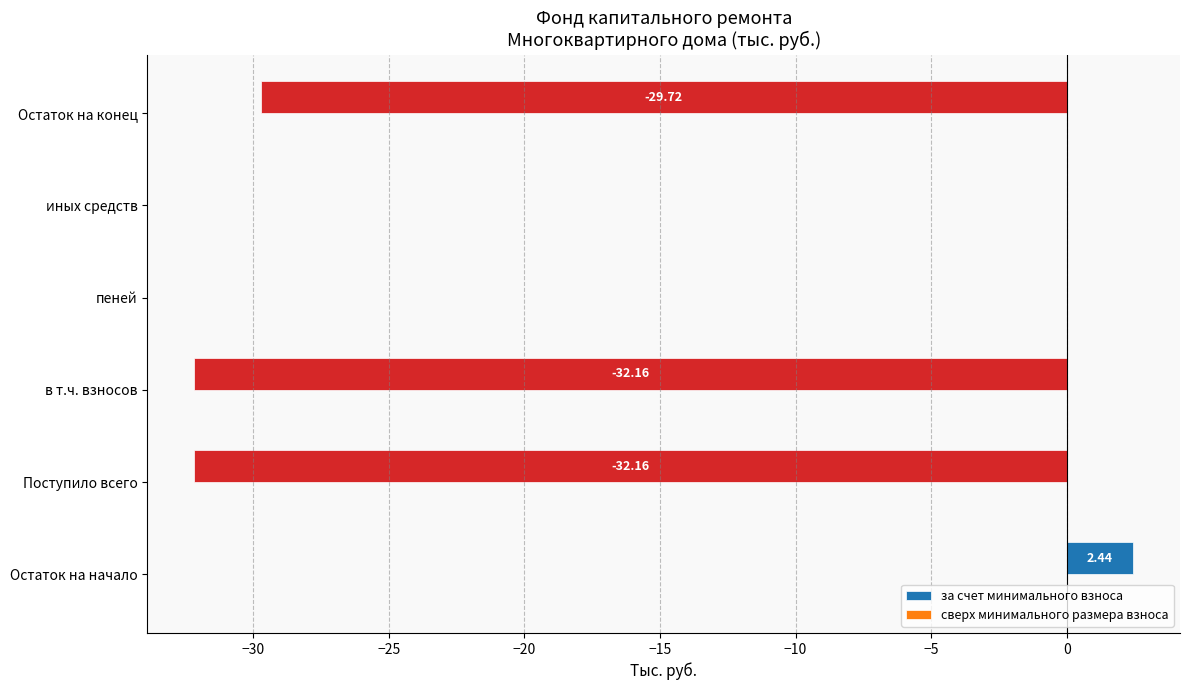

Which series changed the most between −20 and −15?

за счет минимального взноса